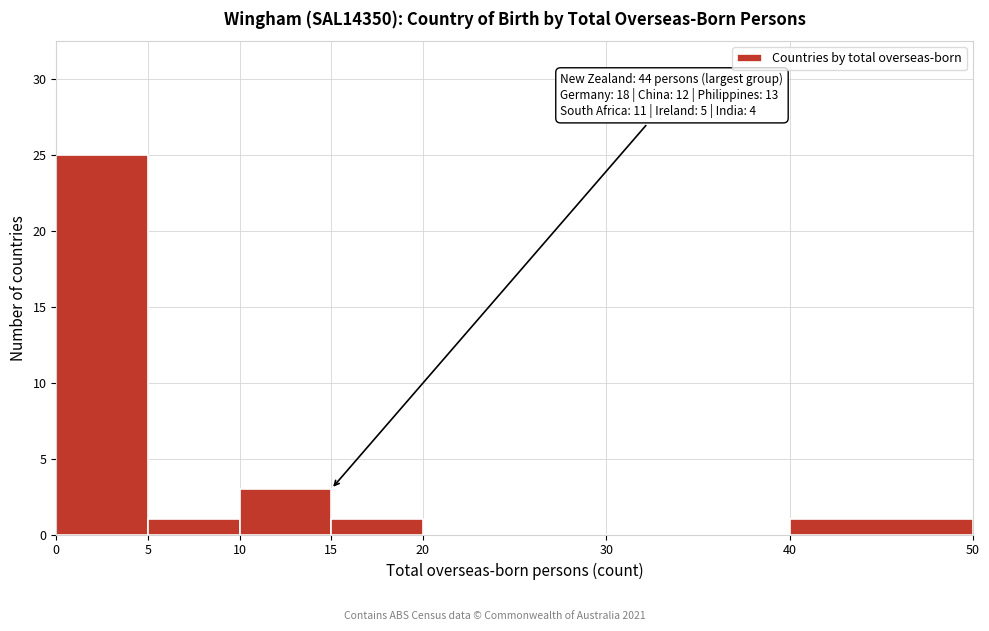

Which range on the x-axis has the tallest bar?

0 to 5